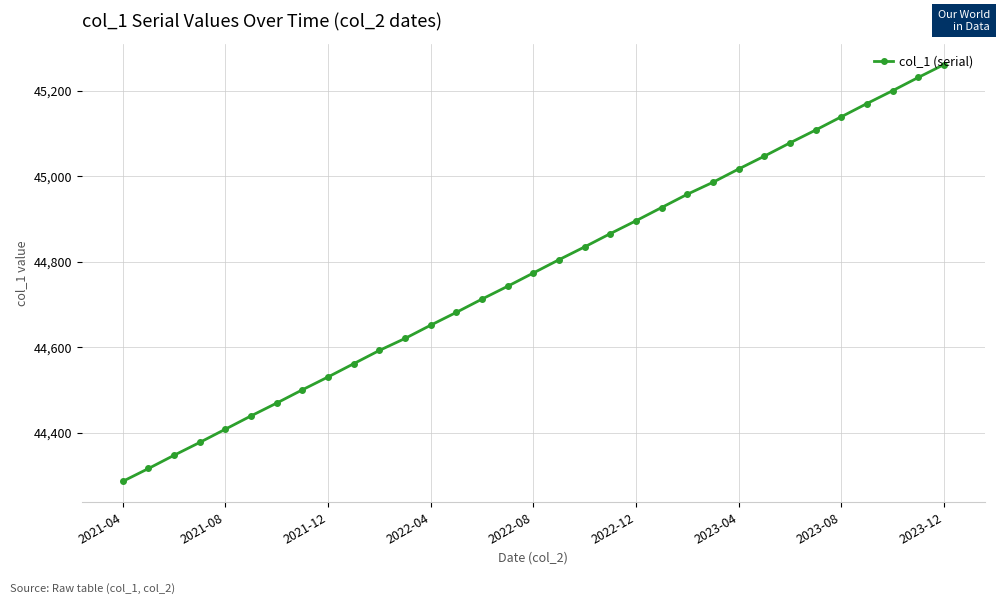

What is the sum of all values?

1477545